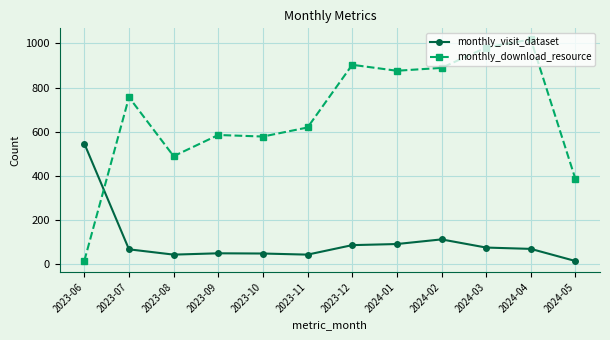

At which category does the chart reach its peak across all series?

2024-04